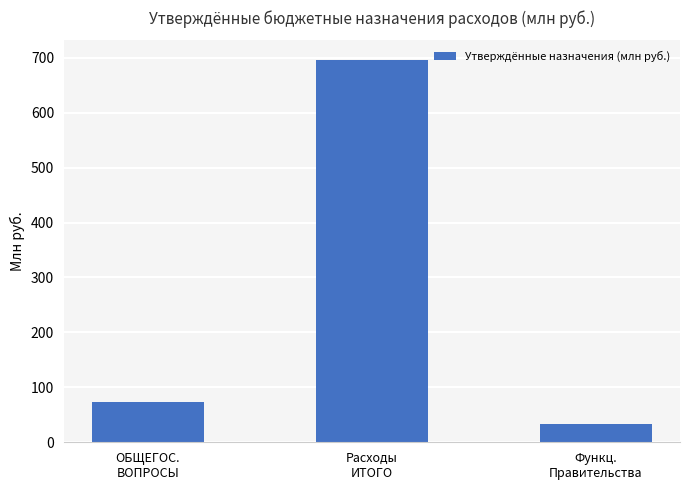

Between Расходы
ИТОГО and Функц.
Правительства, which is larger?

Расходы
ИТОГО